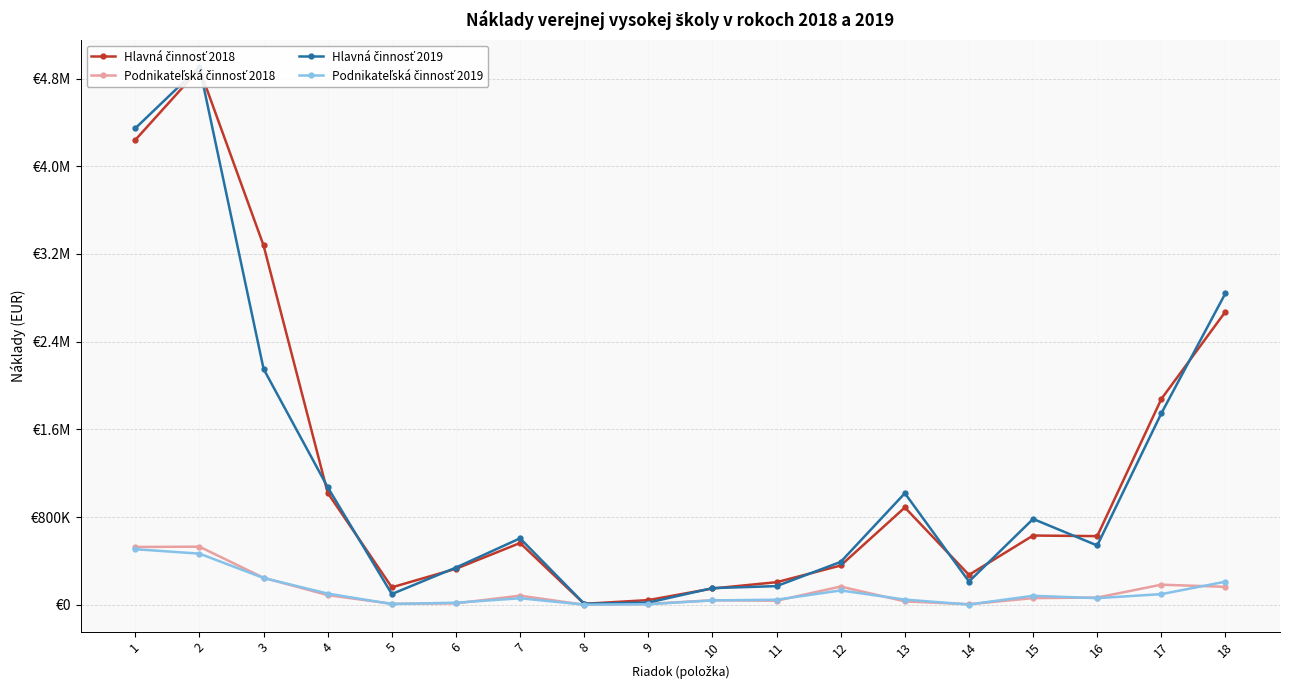

Read the Podnikateľská činnosť 2018 value at 4.

88647.9